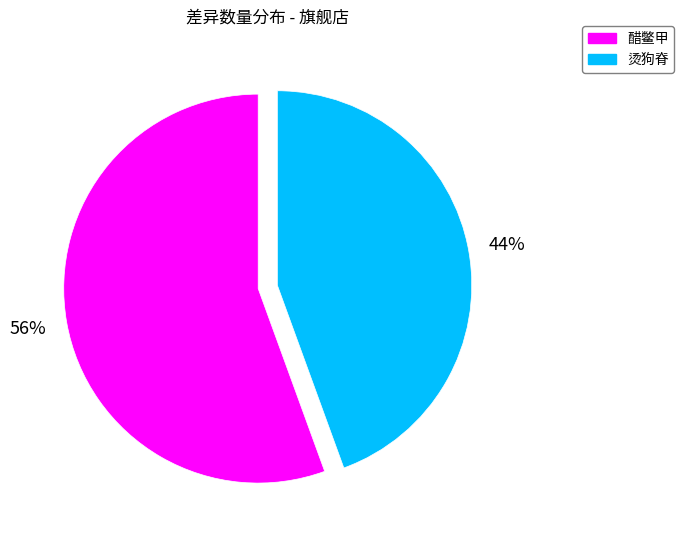

Is there a majority slice in this chart?

Yes